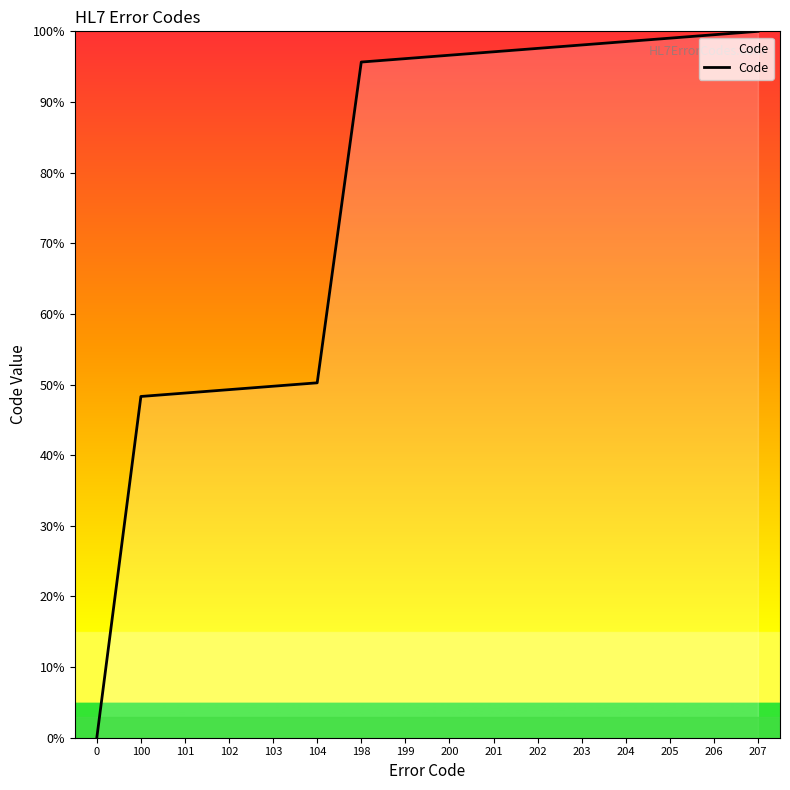

What is the change in value from 198 to 200?

+1.0